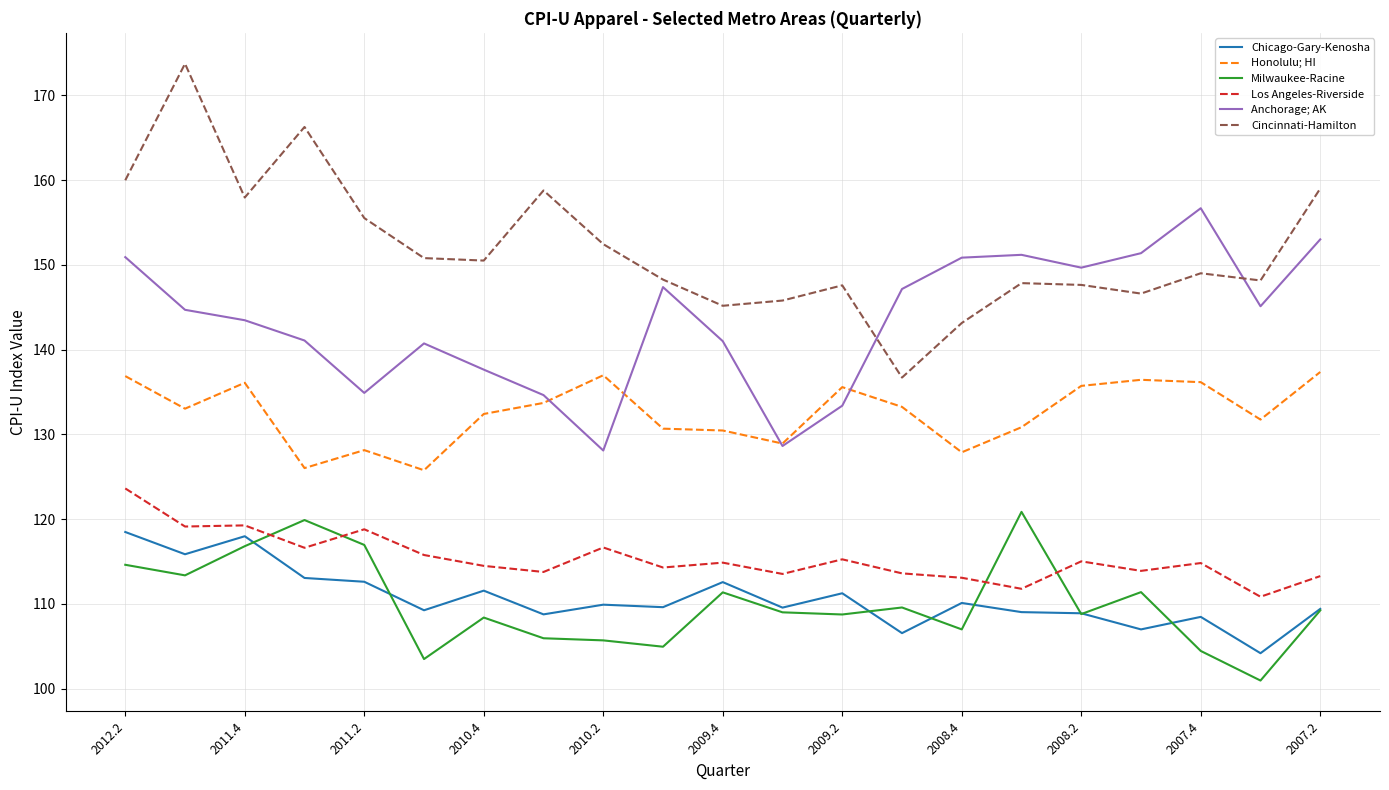

How many intersections are there between Los Angeles-Riverside and Milwaukee-Racine?

4